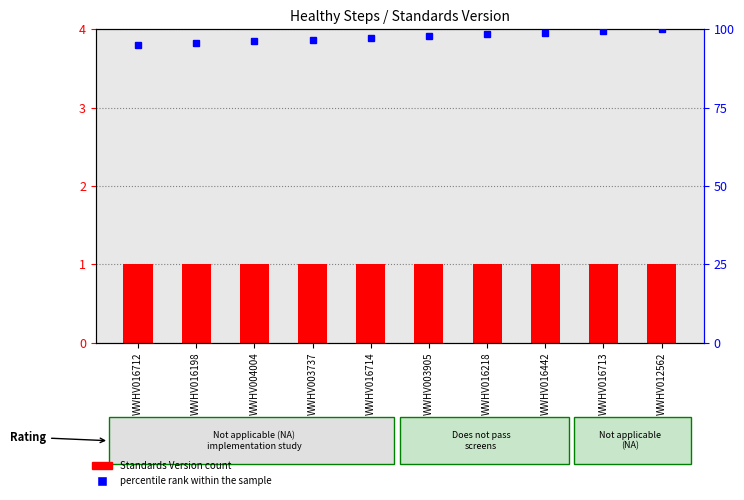

At which category is the sum across all series the highest?

WWHV012562